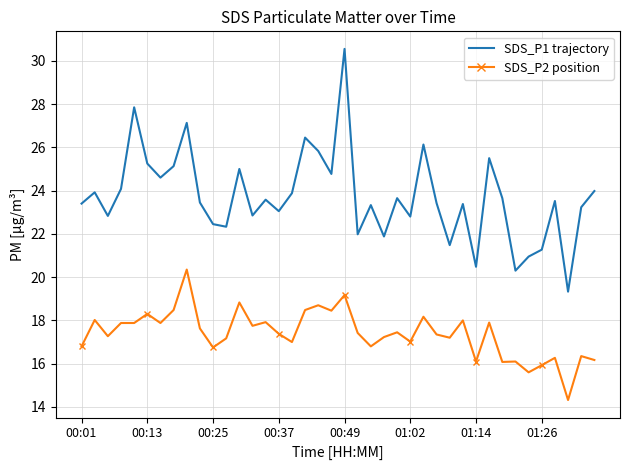

What is the greatest value displayed?

30.6